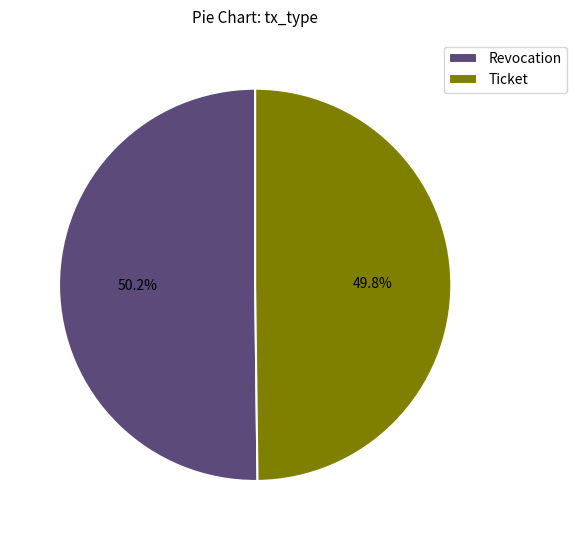

Count the number of slices in the pie.

2